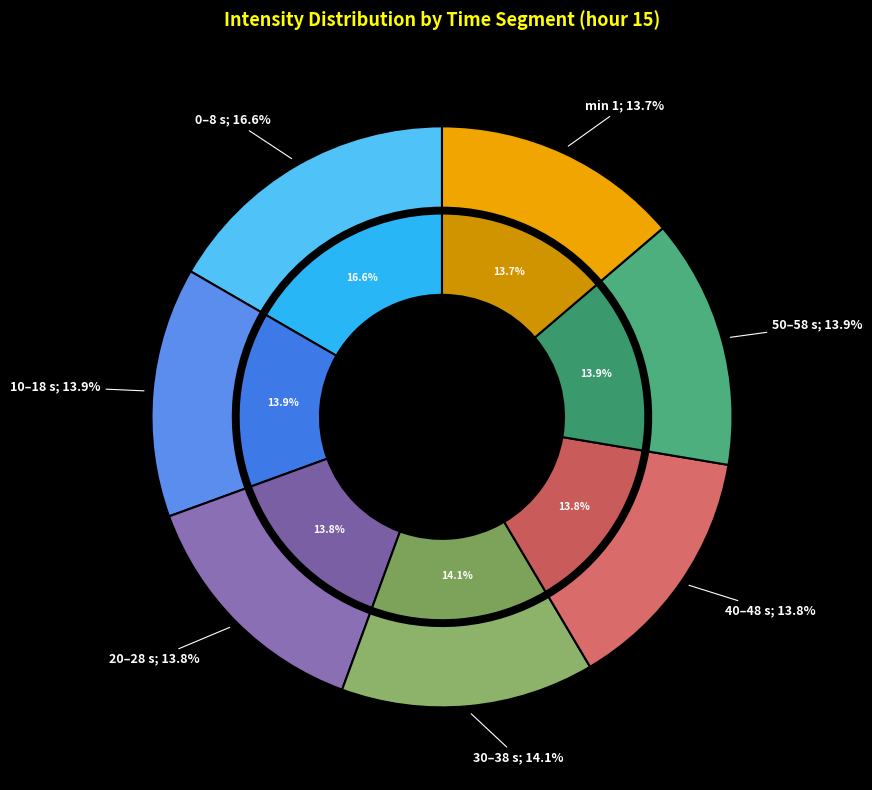

Does 2 represent more than half of the total?

No